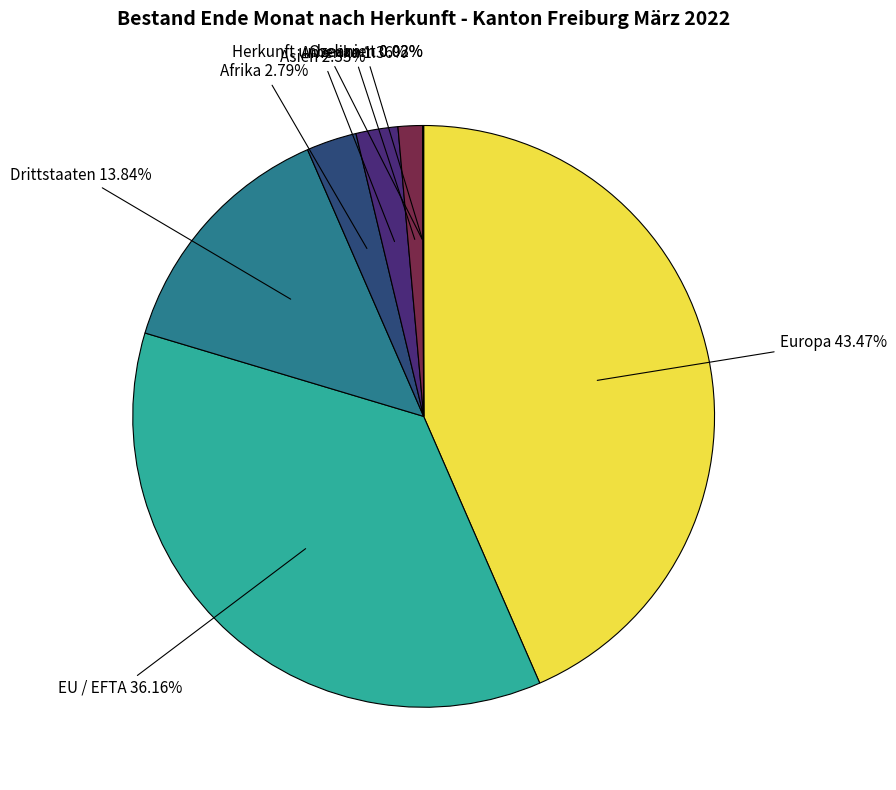

Is there any slice that represents more than half of the pie?

No